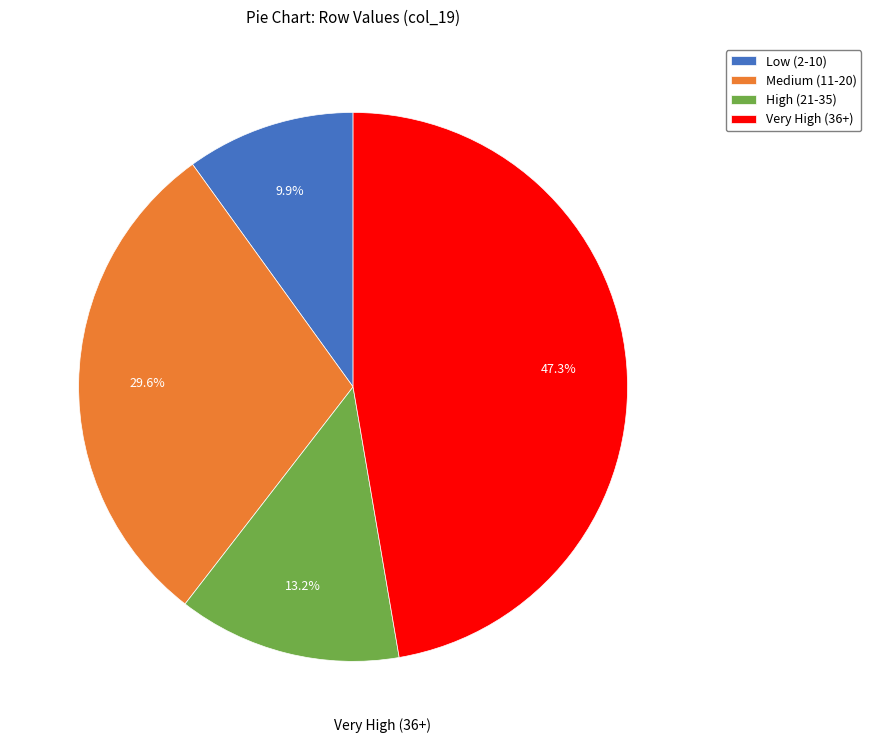

Is there a majority slice in this chart?

No